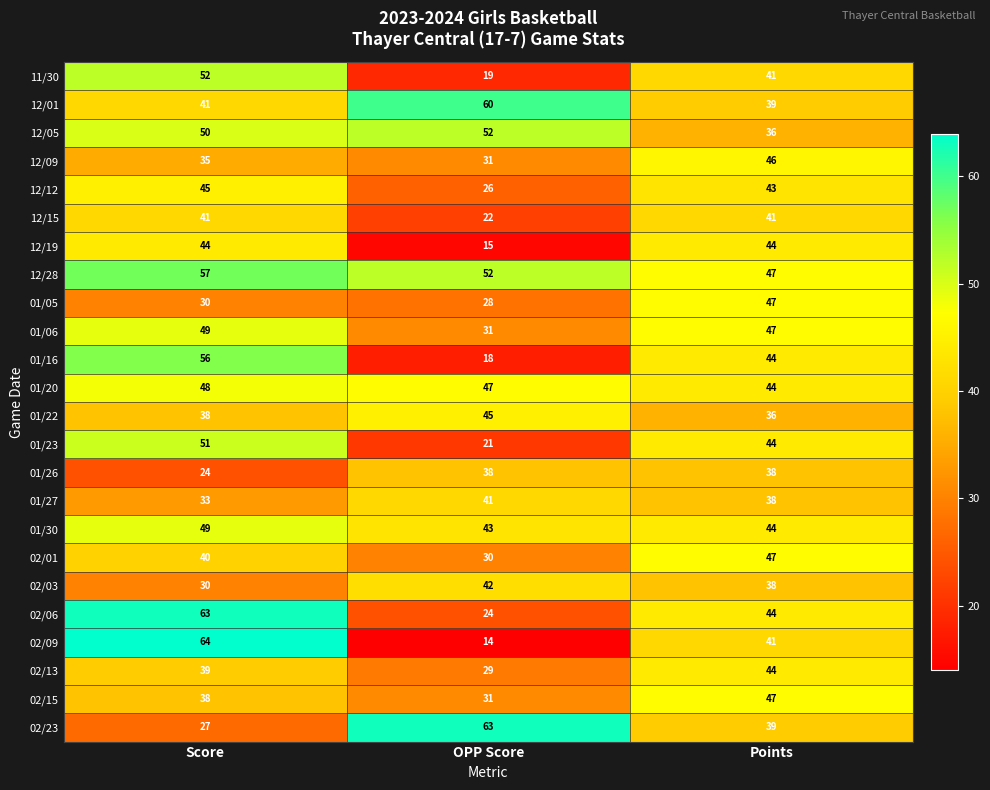

List the labels in order of 11/30 value, largest first.

Score, Points, OPP Score